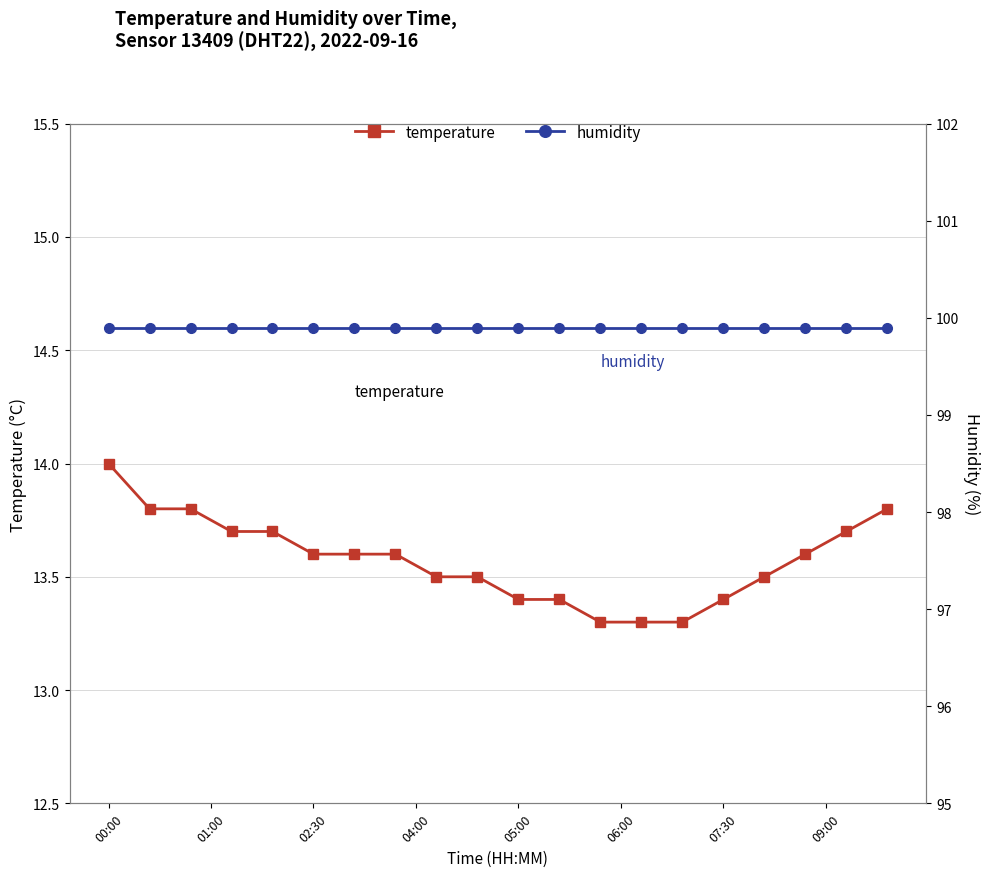

What is the lowest value of the temperature series?

13.3